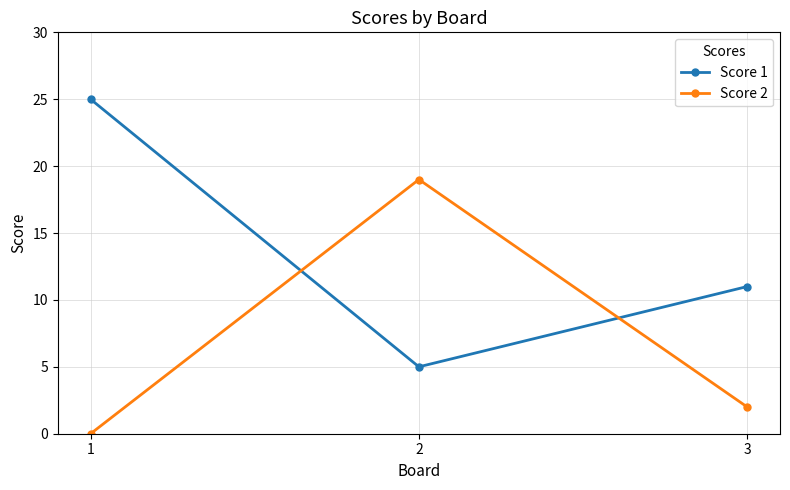

Rank the categories by Score 1 value from highest to lowest.

1, 3, 2